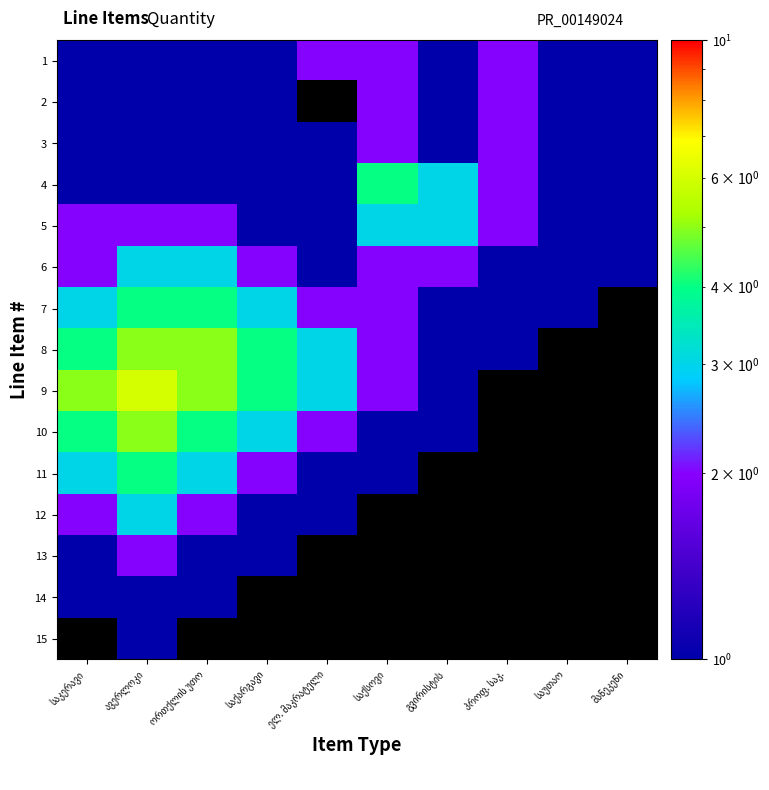

Which category has the lowest value in the 4 series?

საკერავი